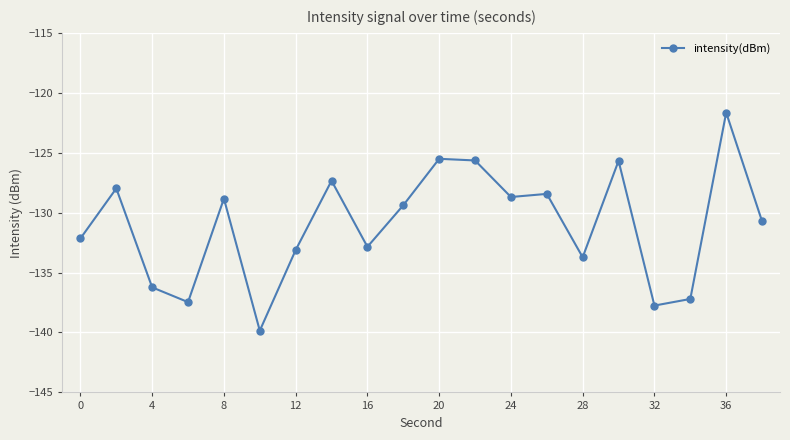

True or false: there are more than 0 points higher than both neighbors.

True